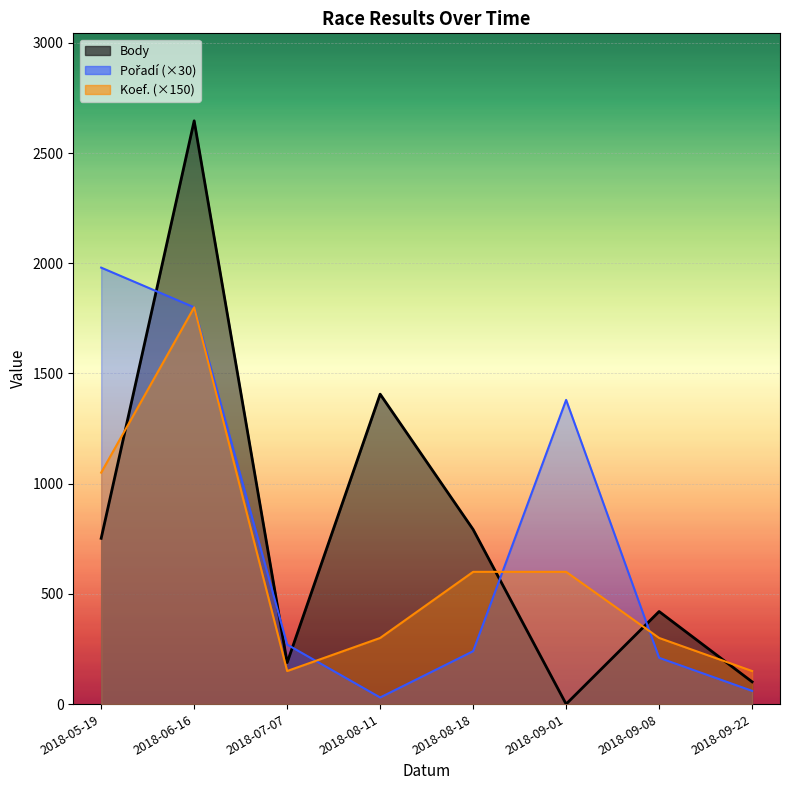

Where is Pořadí nearest to the value 1005?

2018-09-01